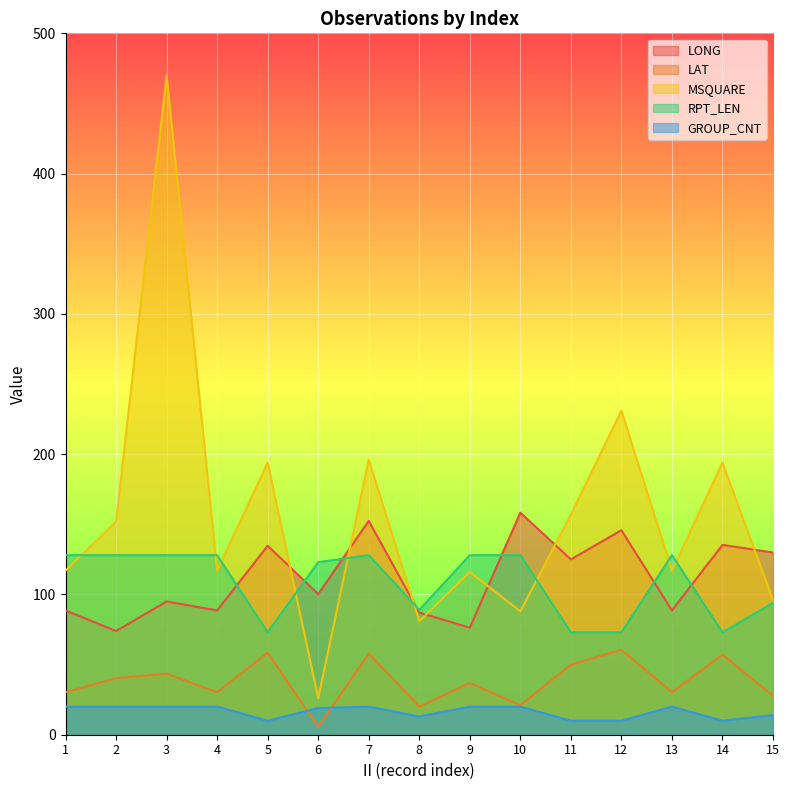

Reading right to left, transcribe all the data shown in this chart.

LONG: 15=129.9	14=135.3	13=88.6	12=145.8	11=125.0	10=158.3	9=76.3	8=87.1	7=152.4	6=100.3	5=134.7	4=88.6	3=95.0	2=73.9	1=88.6
LAT: 15=27.6	14=57.1	13=30.3	12=60.6	11=49.9	10=21.0	9=36.9	8=20.1	7=57.8	6=5.5	5=58.4	4=30.3	3=43.5	2=40.3	1=30.3
MSQUARE: 15=96.0	14=194.0	13=117.0	12=231.0	11=157.0	10=88.0	9=116.0	8=81.0	7=196.0	6=26.0	5=194.0	4=117.0	3=470.0	2=152.0	1=117.0
RPT_LEN: 15=94.0	14=73.0	13=128.0	12=73.0	11=73.0	10=128.0	9=128.0	8=89.0	7=128.0	6=123.0	5=73.0	4=128.0	3=128.0	2=128.0	1=128.0
GROUP_CNT: 15=14.0	14=10.0	13=20.0	12=10.0	11=10.0	10=20.0	9=20.0	8=13.0	7=20.0	6=19.0	5=10.0	4=20.0	3=20.0	2=20.0	1=20.0